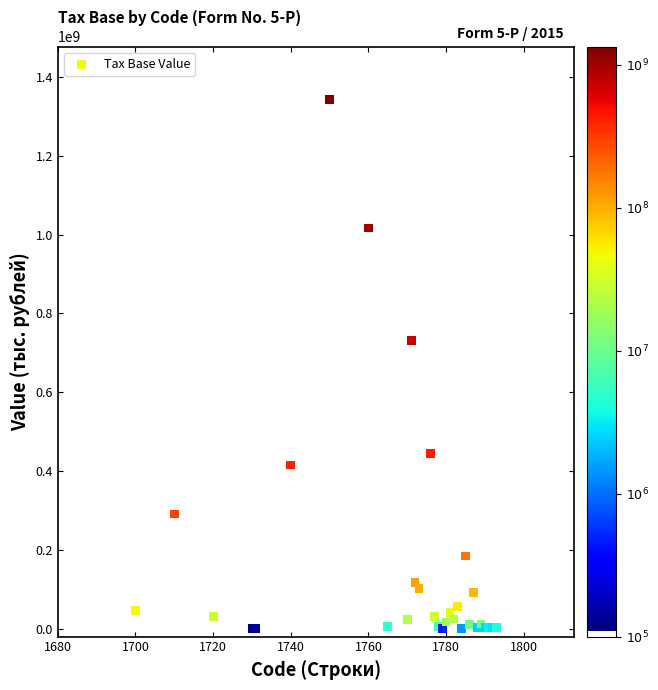

What Y value in the scatter plot is closest to 671539037?

732149921